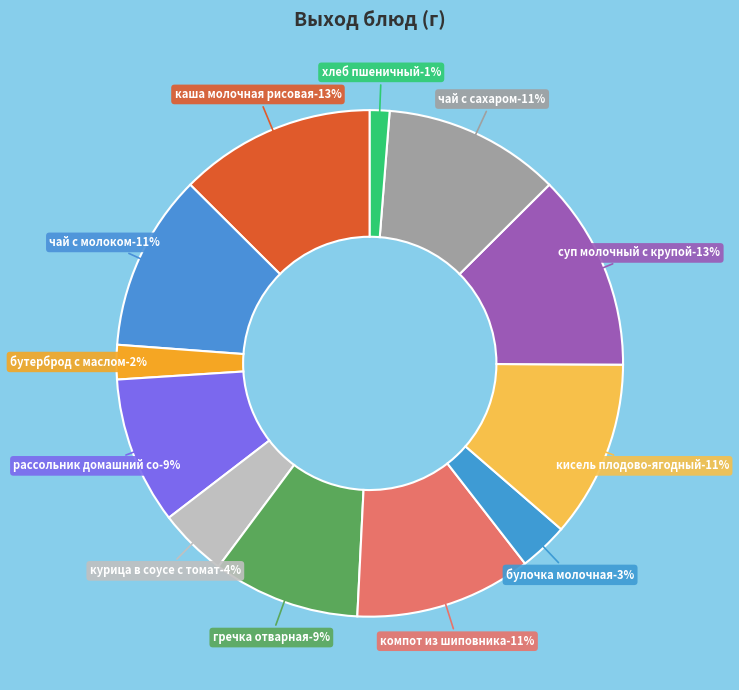

How many segments does this pie chart have?

12